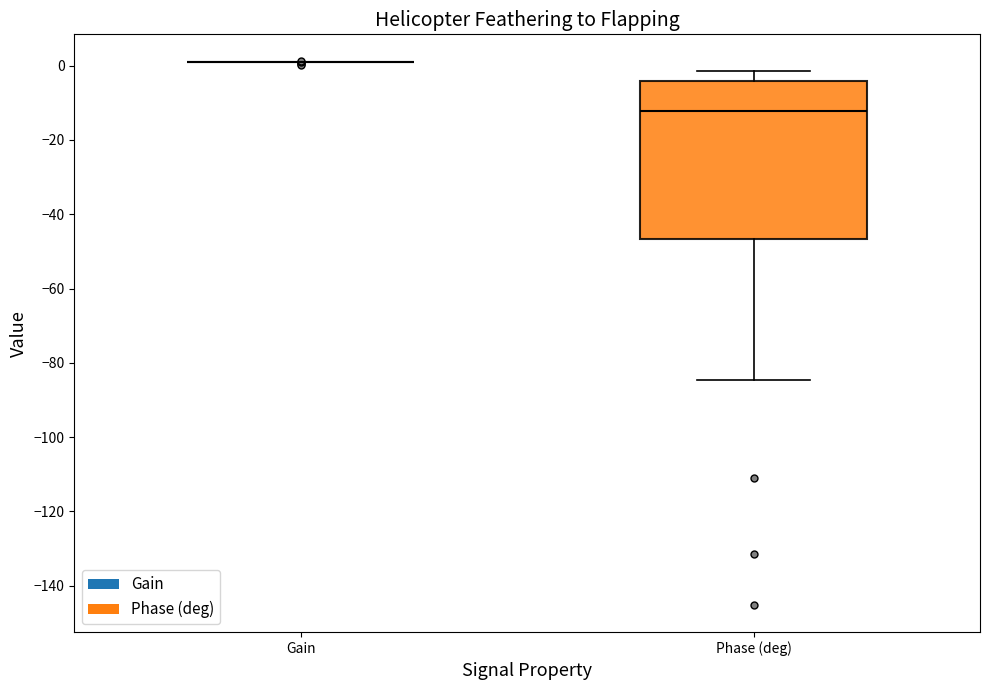

Where does the upper whisker of the box for Phase (deg) end on the y-axis? The values are not printed on the chart, so give them approximately, as read against the axis.

-2